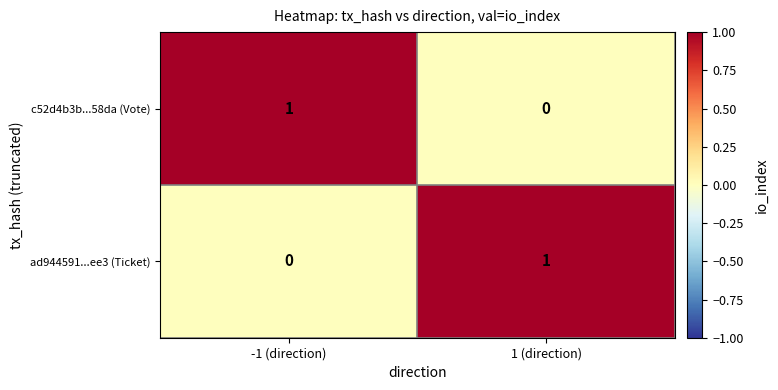

At -1 (direction), list the series in order from largest to smallest.

c52d4b3b...58da (Vote), ad944591...ee3 (Ticket)